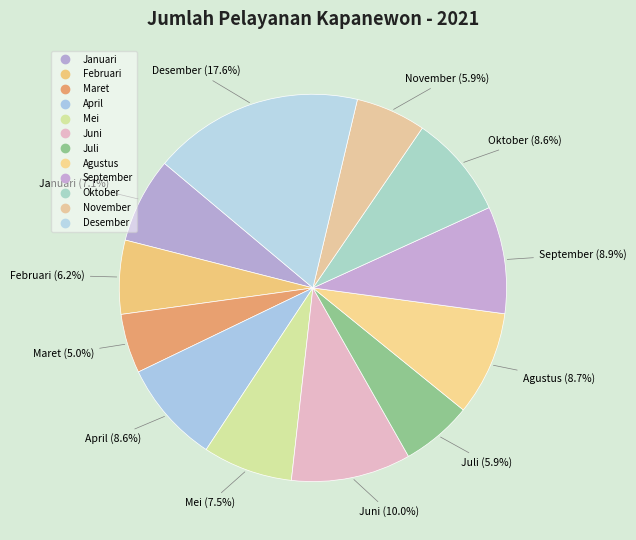

Count the number of slices in the pie.

12